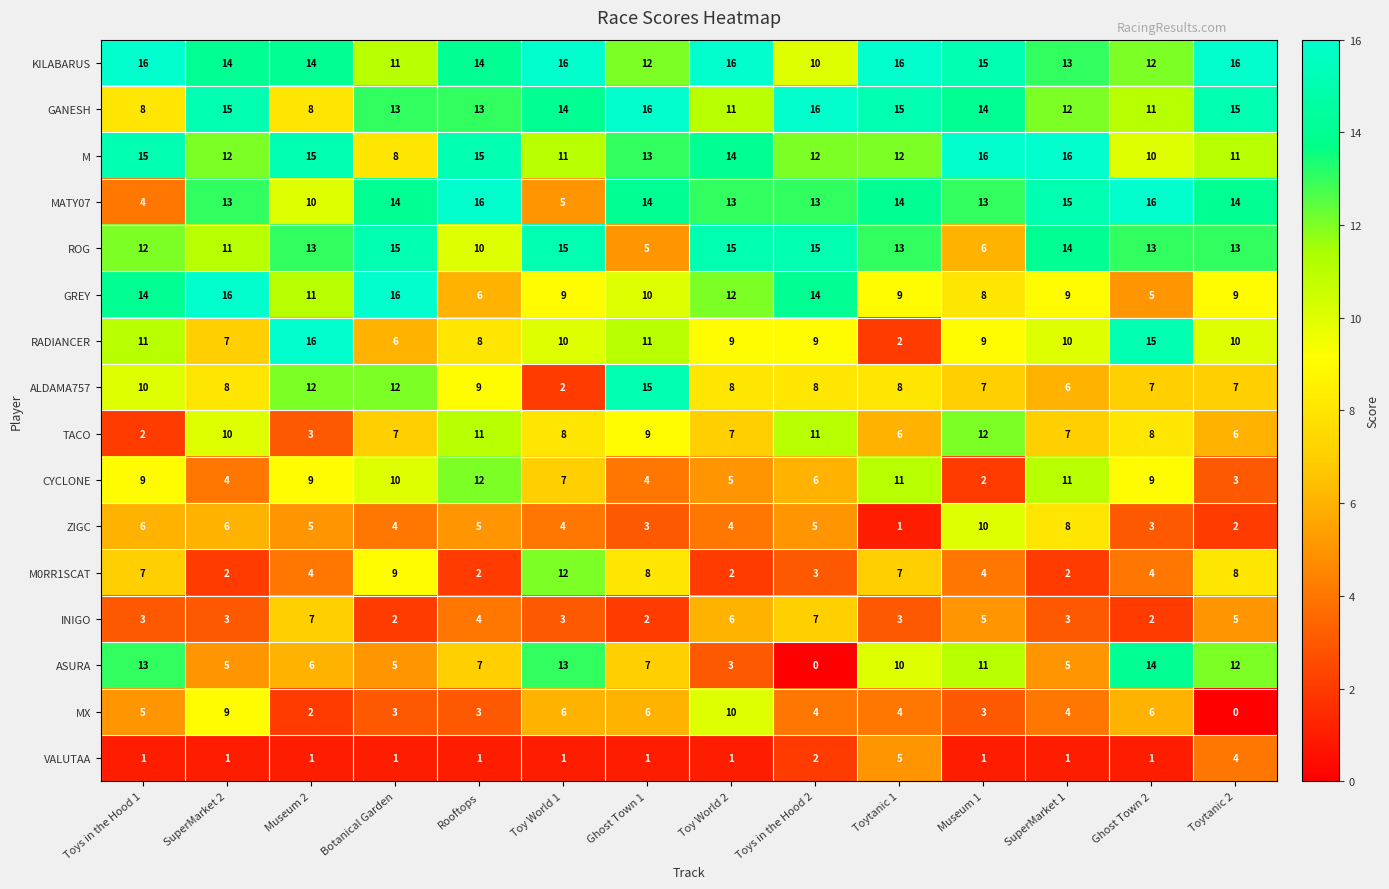

Read the RADIANCER value at Toy World 1, to the nearest 5.

10